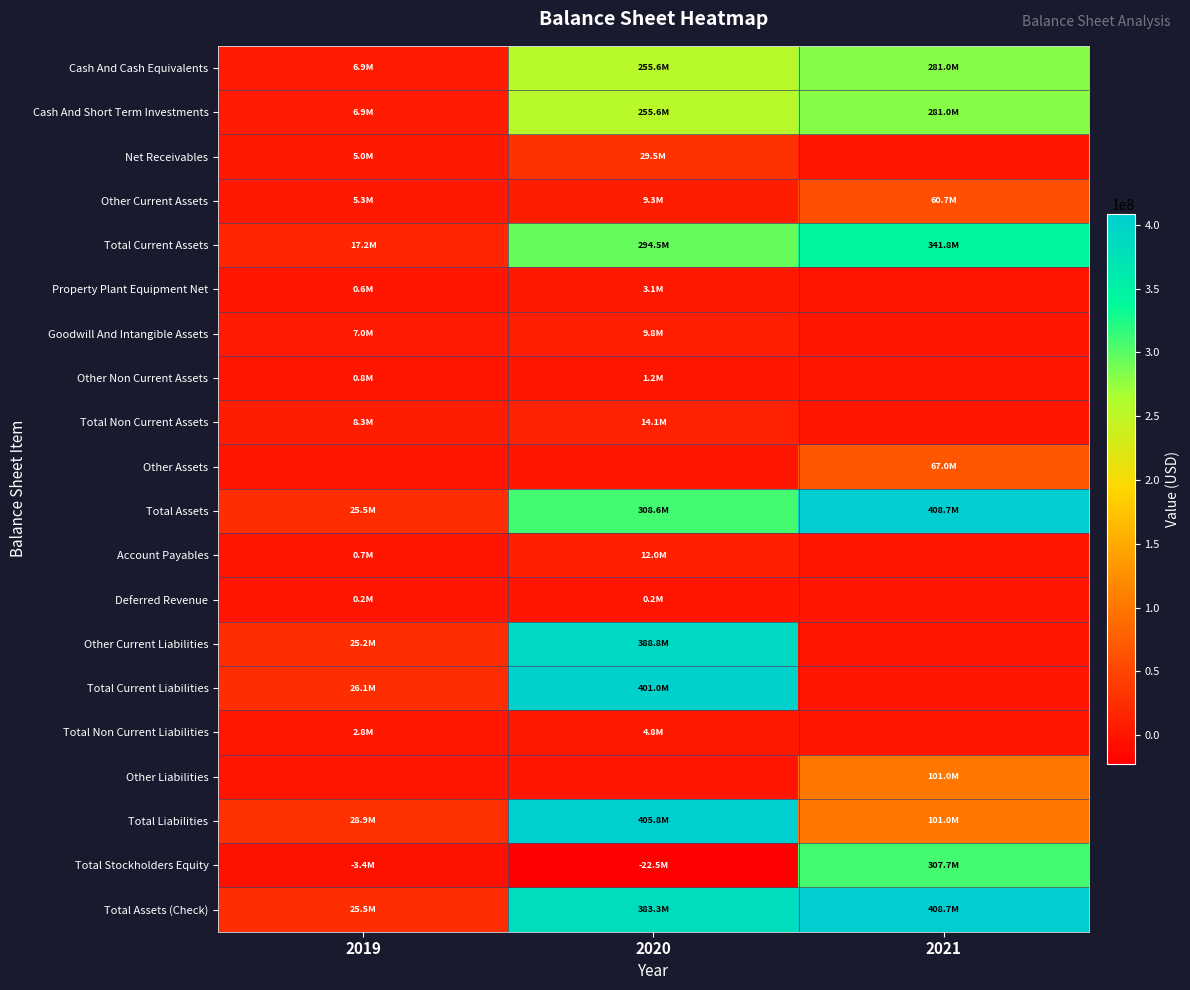

Reading left to right, list all the values displayed in this chart.

Cash And Cash Equivalents: 2019=6905000	2020=255622000	2021=281030000
Cash And Short Term Investments: 2019=6905000	2020=255622000	2021=281030000
Net Receivables: 2019=4986000	2020=29543000	2021=0
Other Current Assets: 2019=5311000	2020=9314000	2021=60720000
Total Current Assets: 2019=17202000	2020=294479000	2021=341750000
Property Plant Equipment Net: 2019=581000	2020=3116000	2021=0
Goodwill And Intangible Assets: 2019=6957000	2020=9750000	2021=0
Other Non Current Assets: 2019=753000	2020=1215000	2021=0
Total Non Current Assets: 2019=8291000	2020=14081000	2021=0
Other Assets: 2019=0	2020=0	2021=66981000
Total Assets: 2019=25493000	2020=308560000	2021=408731000
Account Payables: 2019=707000	2020=11994000	2021=0
Deferred Revenue: 2019=159000	2020=195000	2021=0
Other Current Liabilities: 2019=25216000	2020=388799000	2021=0
Total Current Liabilities: 2019=26082000	2020=400988000	2021=0
Total Non Current Liabilities: 2019=2779000	2020=4792000	2021=0
Other Liabilities: 2019=0	2020=0	2021=101030000
Total Liabilities: 2019=28861000	2020=405780000	2021=101030000
Total Stockholders Equity: 2019=-3368000	2020=-22467000	2021=307701000
Total Assets (Check): 2019=25493000	2020=383313000	2021=408731000